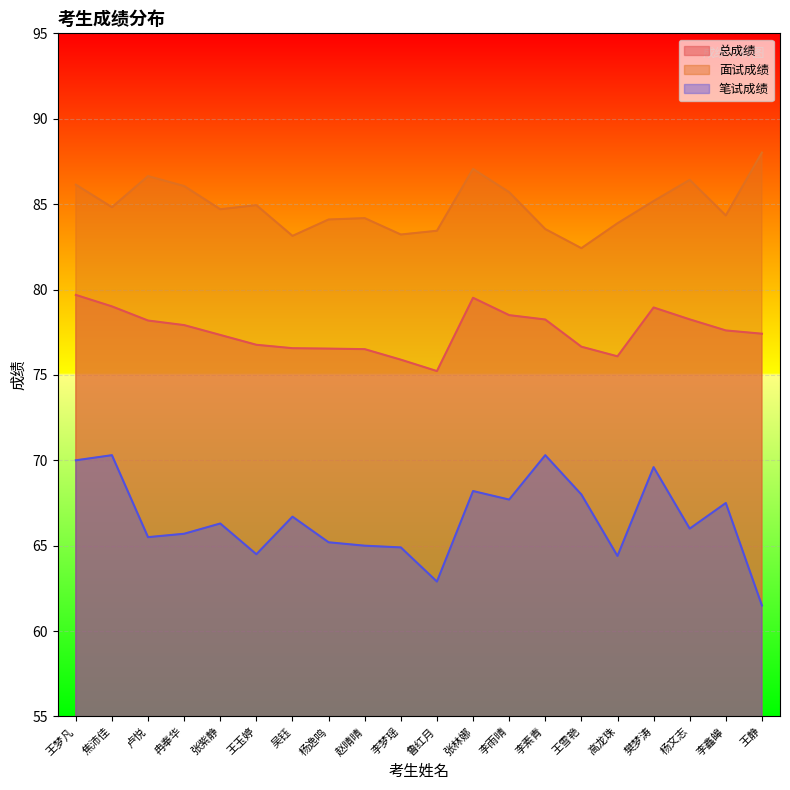

What are all the series names shown in the legend?

总成绩, 面试成绩, 笔试成绩